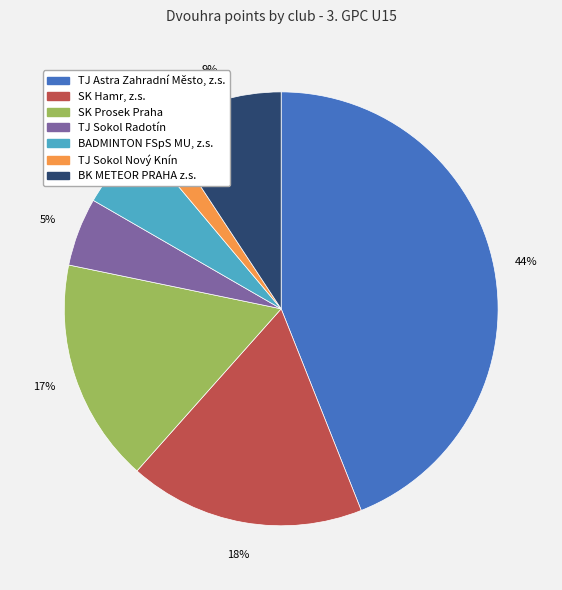

Which category has the biggest portion of the pie?

TJ Astra Zahradní Město, z.s.